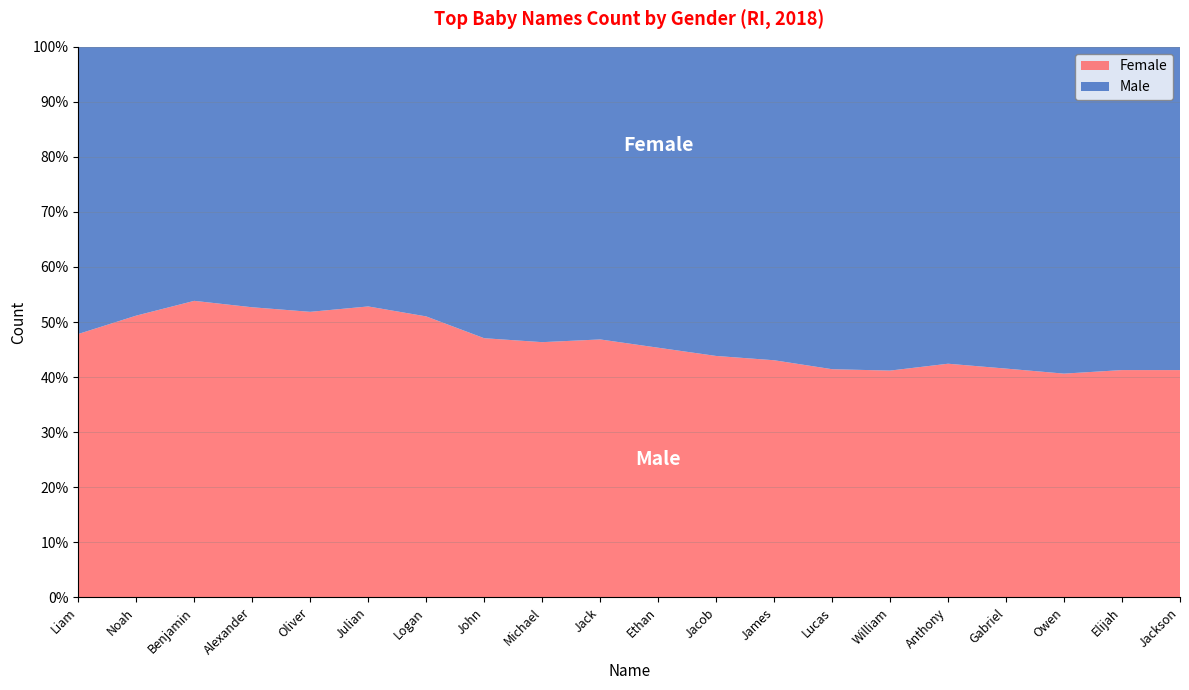

Reading left to right, extract all data points from this chart.

Male: Liam=72	Noah=63	Benjamin=54	Alexander=53	Oliver=52	Julian=50	Logan=48	John=45	Michael=44	Jack=42	Ethan=41	Jacob=41	James=41	Lucas=41	William=40	Anthony=38	Gabriel=38	Owen=38	Elijah=37	Jackson=37
Female: Liam=66	Noah=66	Benjamin=63	Alexander=59	Oliver=56	Julian=56	Logan=50	John=40	Michael=38	Jack=37	Ethan=34	Jacob=32	James=31	Lucas=29	William=28	Anthony=28	Gabriel=27	Owen=26	Elijah=26	Jackson=26